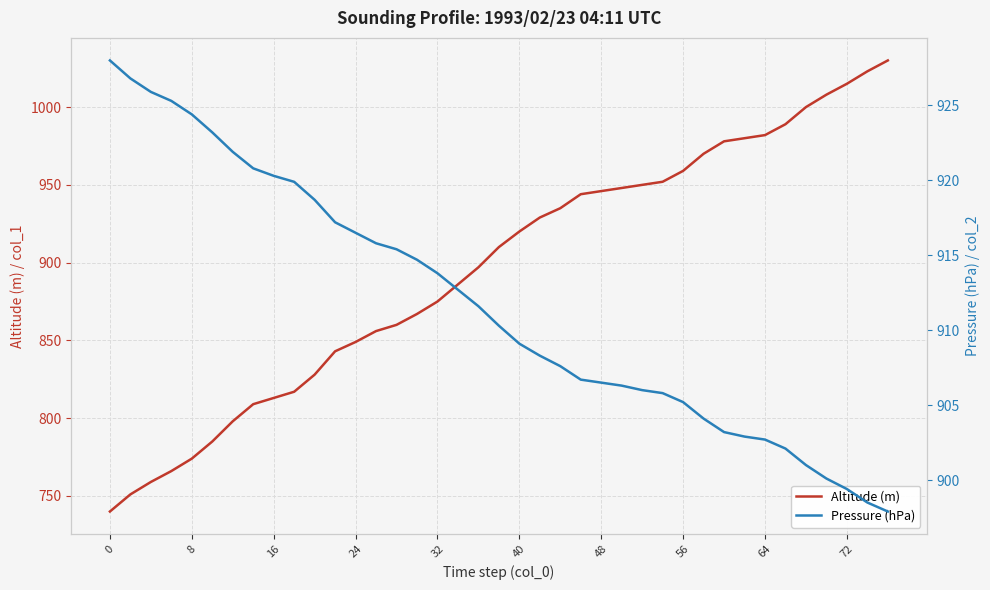

Is it true that Altitude (m) equals 417 at 56?

False